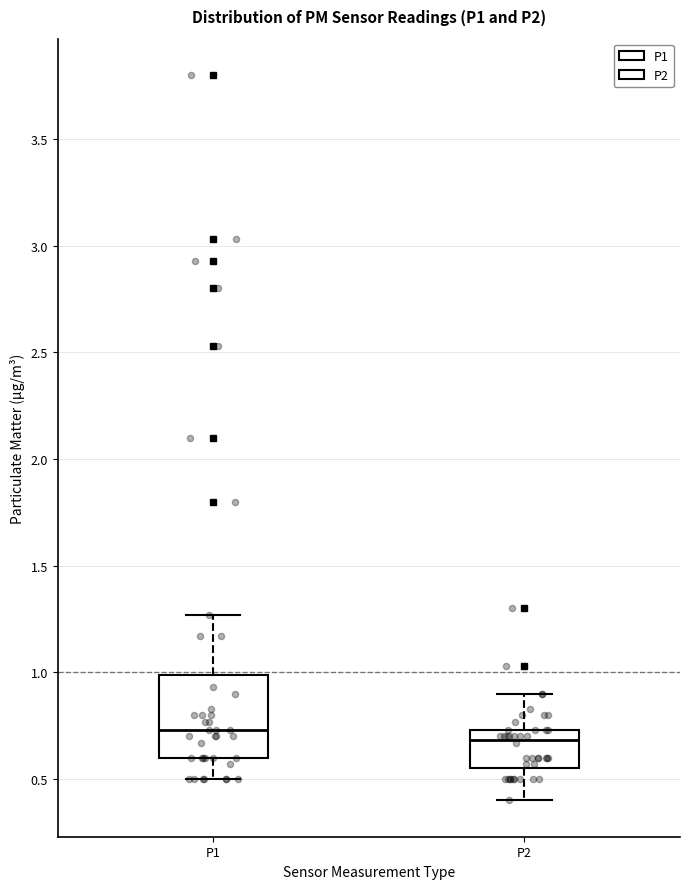

Where is the lower edge of the box for P2 on the y-axis? The values are not printed on the chart, so give them approximately, as read against the axis.

0.55